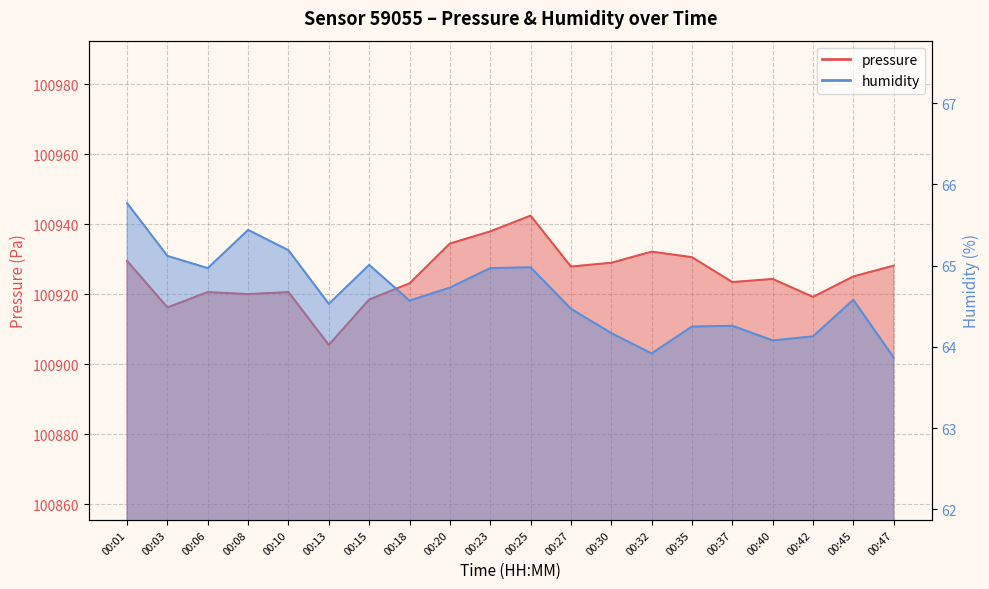

What is the sum of all pressure values?

2018509.9